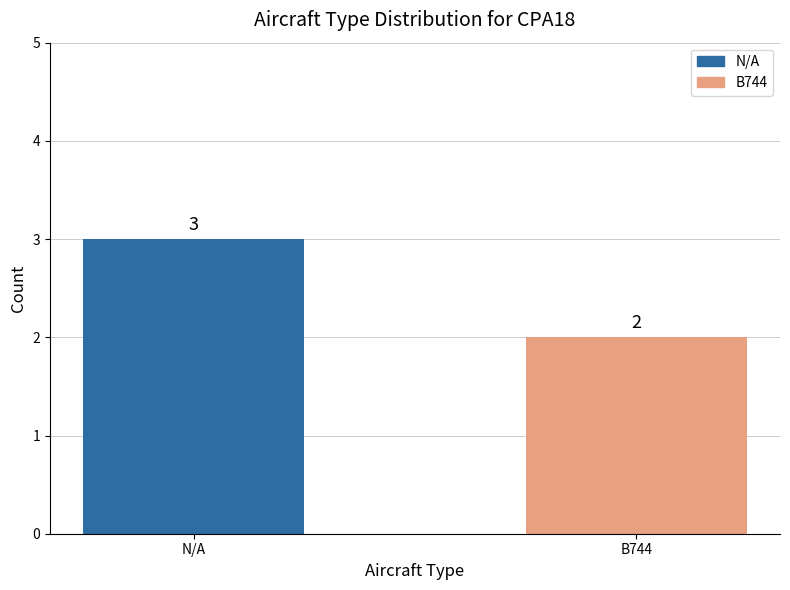

What is the value of the 2nd bar from the left?

2